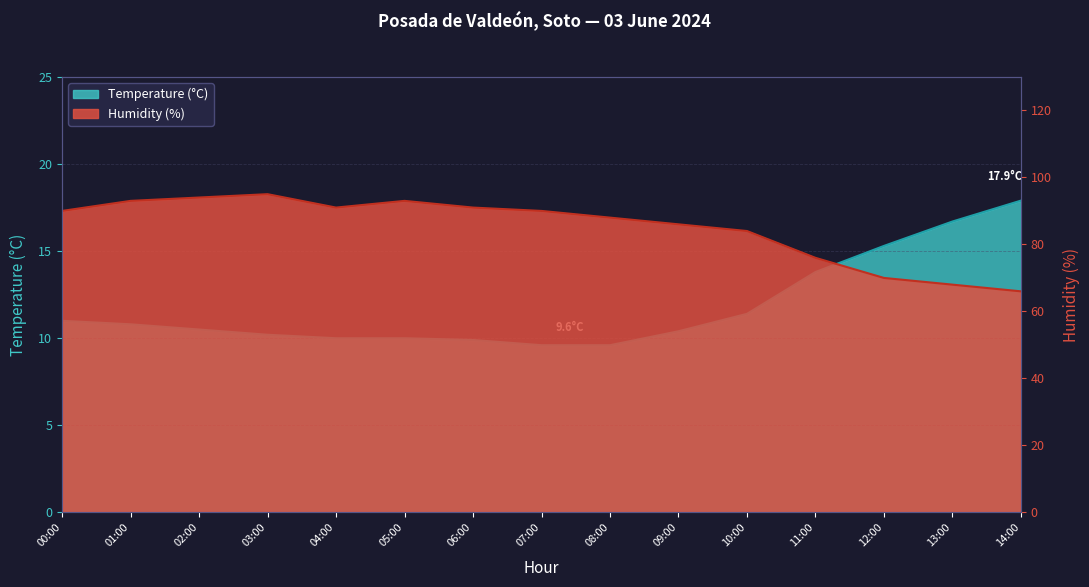

True or false: Humidity (%) and Temperature (°C) intersect in this chart.

False